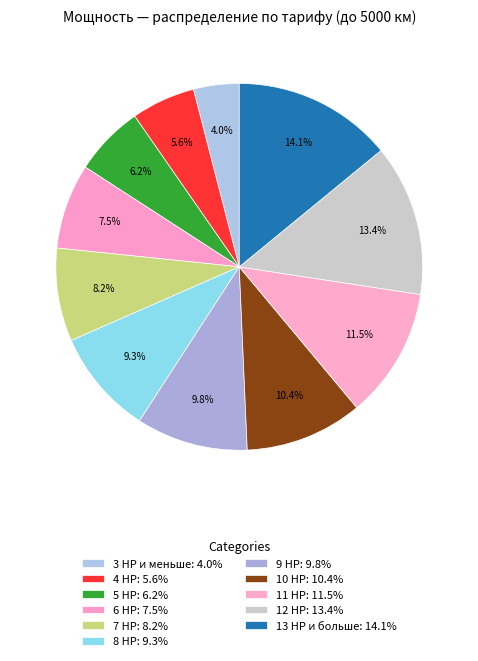

Between 13 HP и больше and 8 HP, which is larger?

13 HP и больше